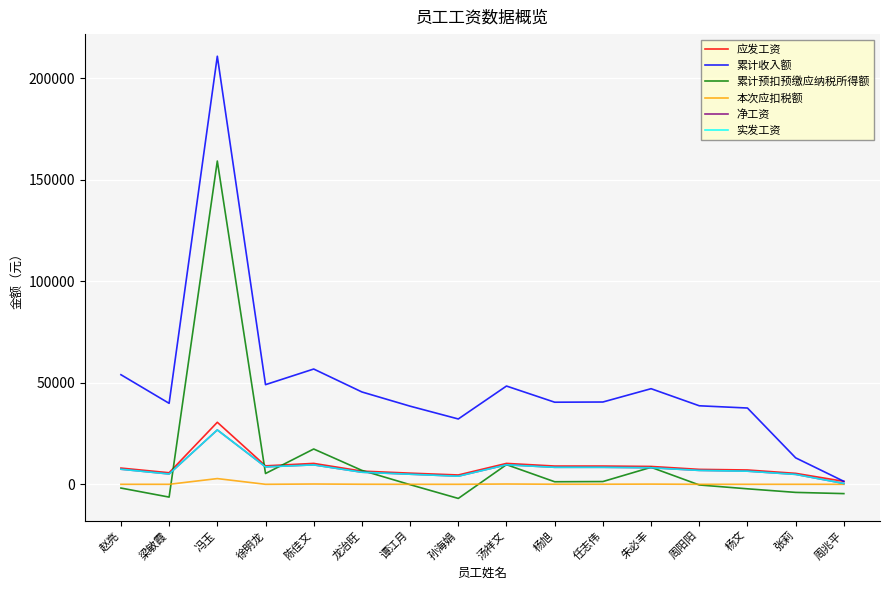

What is the label of the 12th point from the left?

朱必丰